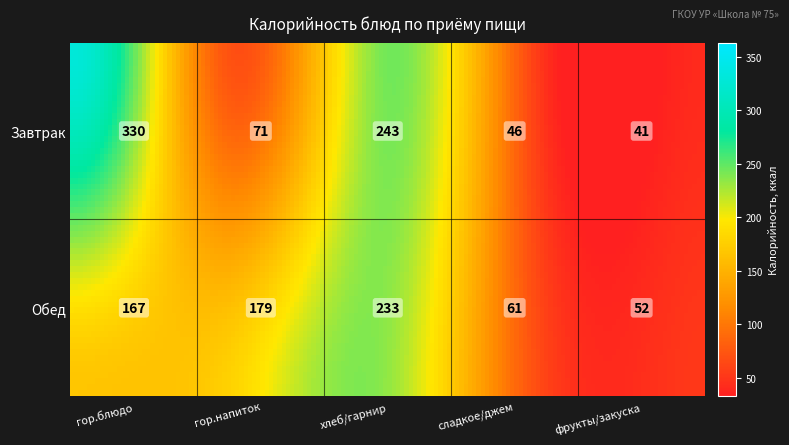

How many series are shown in this chart?

2